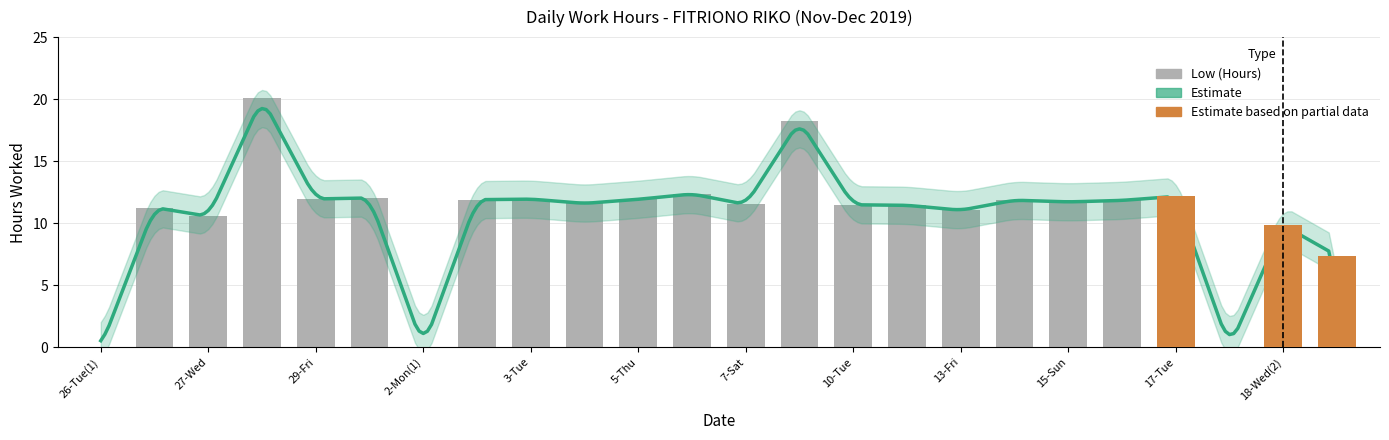

True or false: the data shows 5.6 at 2-Mon(2).

False